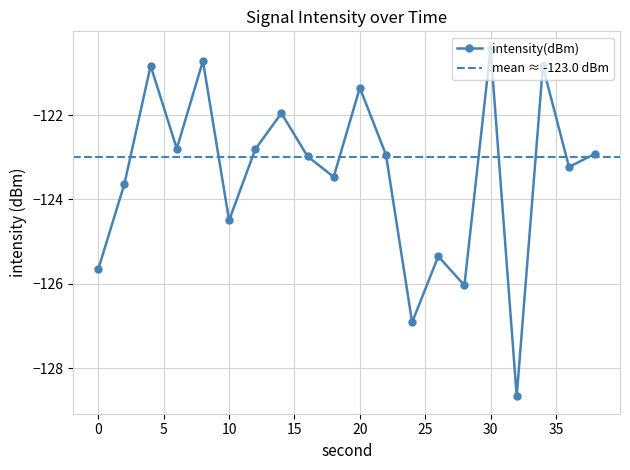

Rank the categories by value from highest to lowest.

30, 8, 4, 34, 20, 14, 6, 12, 38, 22, 16, 36, 18, 2, 10, 26, 0, 28, 24, 32